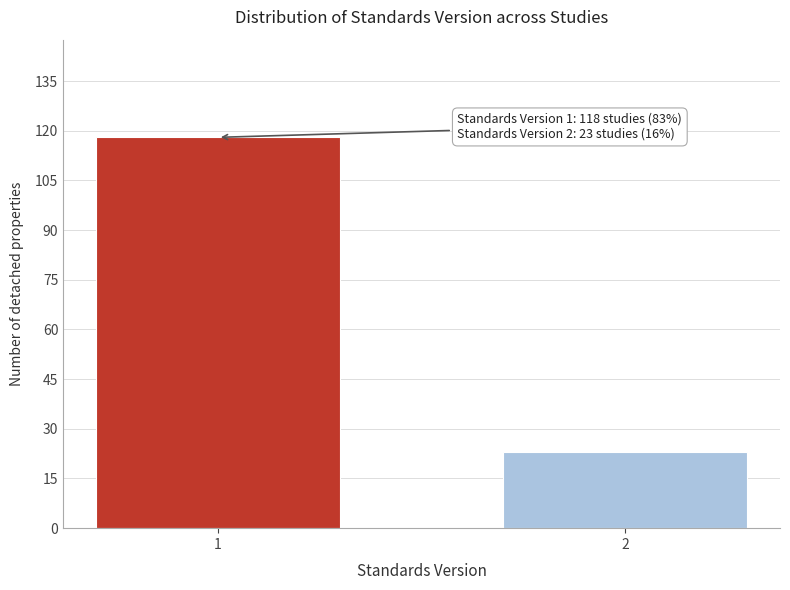

Reading left to right, transcribe all the data shown in this chart.

1=118	2=23